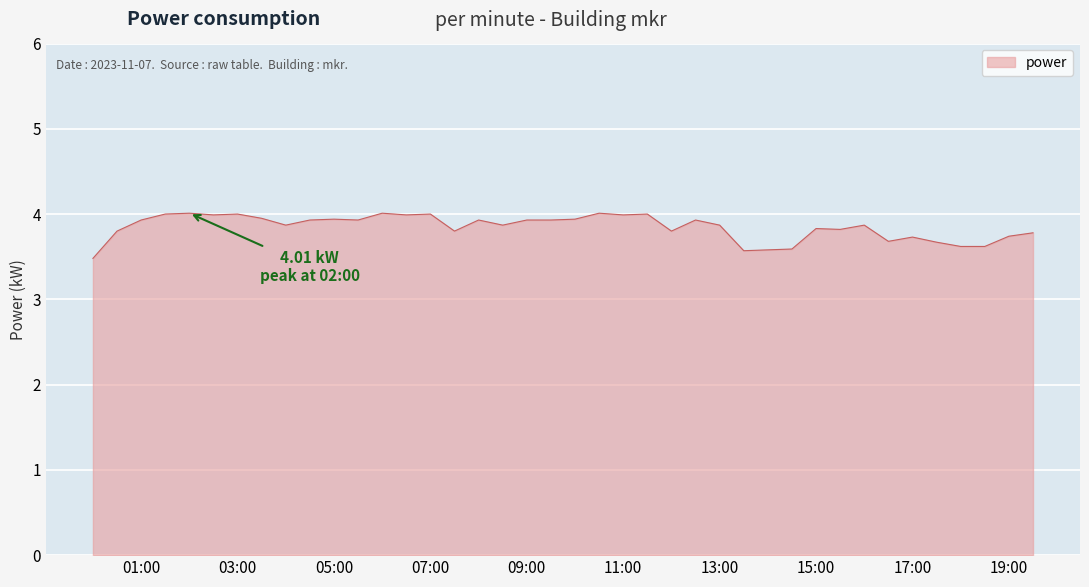

What is the minimum value shown in the chart?

3.5